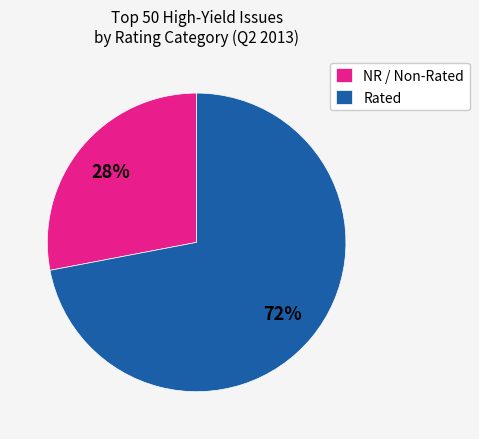

What percentage is the NR / Non-Rated slice, to the nearest percent?

28%